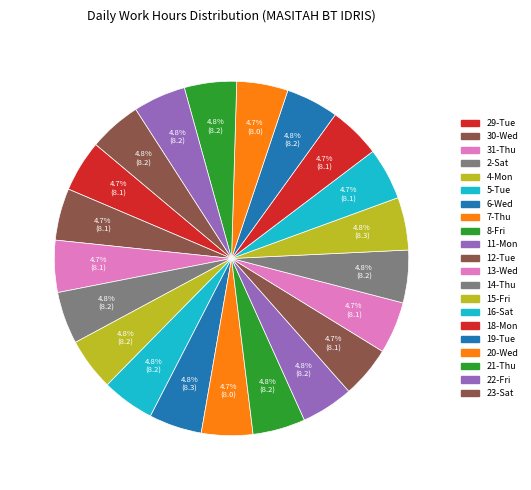

True or false: 7-Thu accounts for 1% of the total.

False